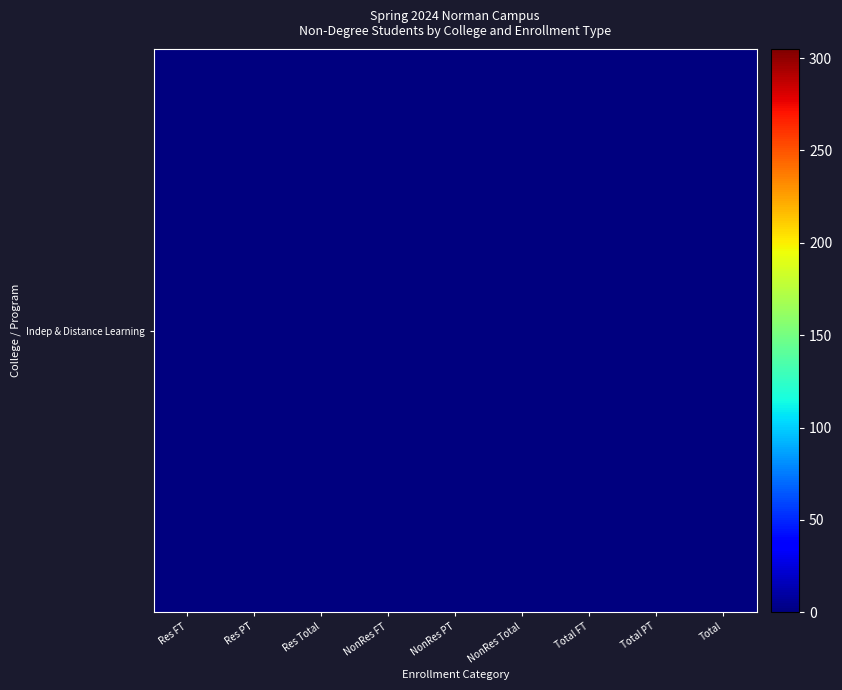

Count the number of categories in the chart.

9